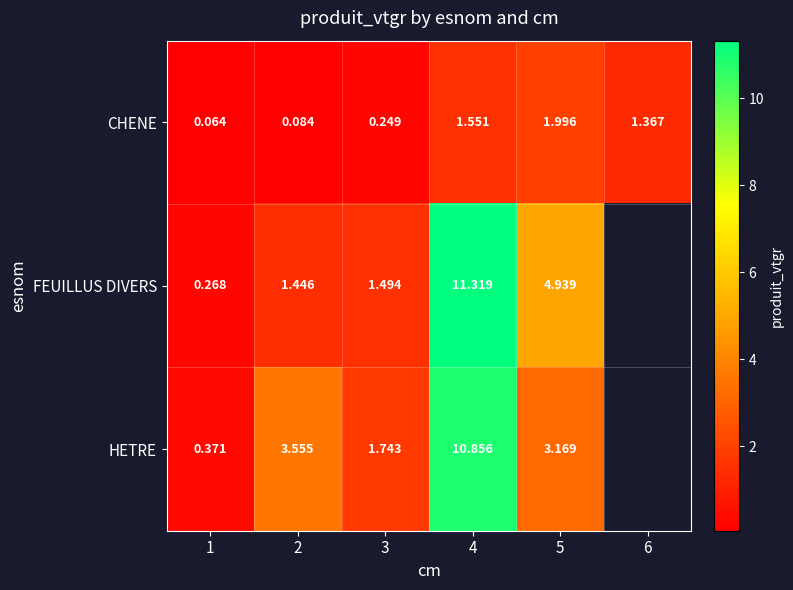

Rank the series at 4 from lowest to highest value.

CHENE, HETRE, FEUILLUS DIVERS